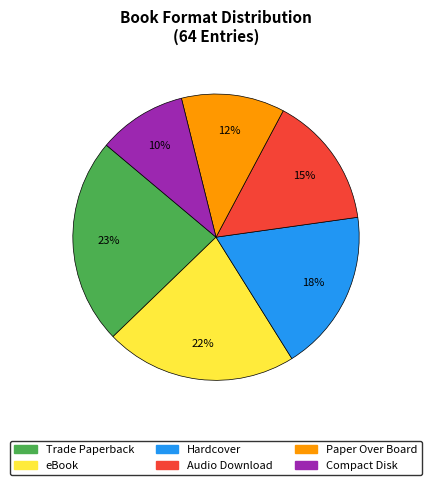

To the nearest percent, what percentage of the pie is Compact Disk?

10%